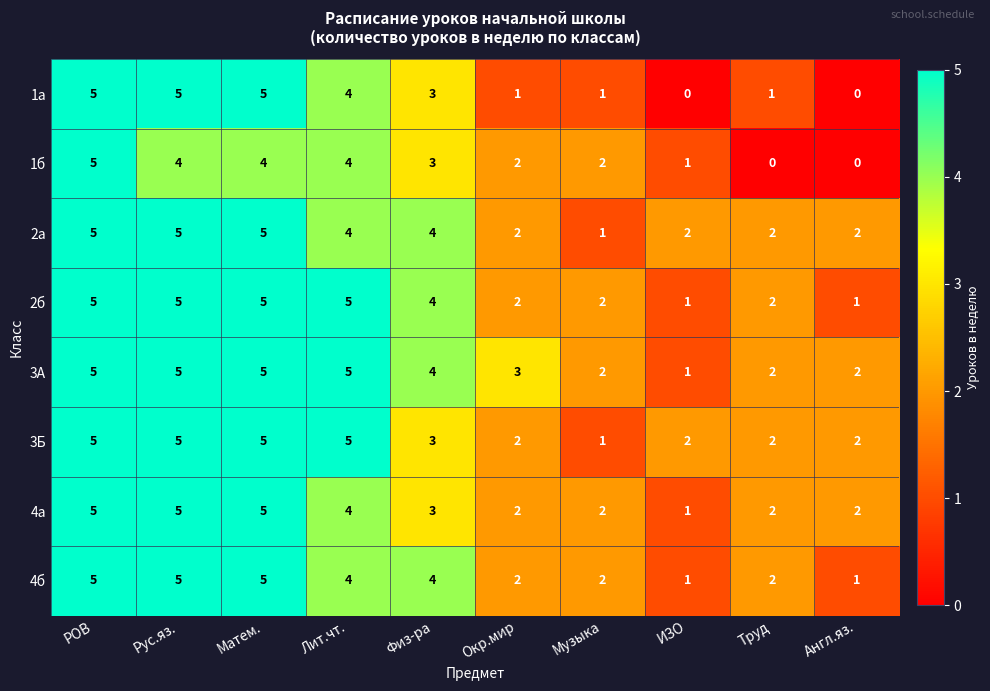

What is the sum of all 1б values?

25